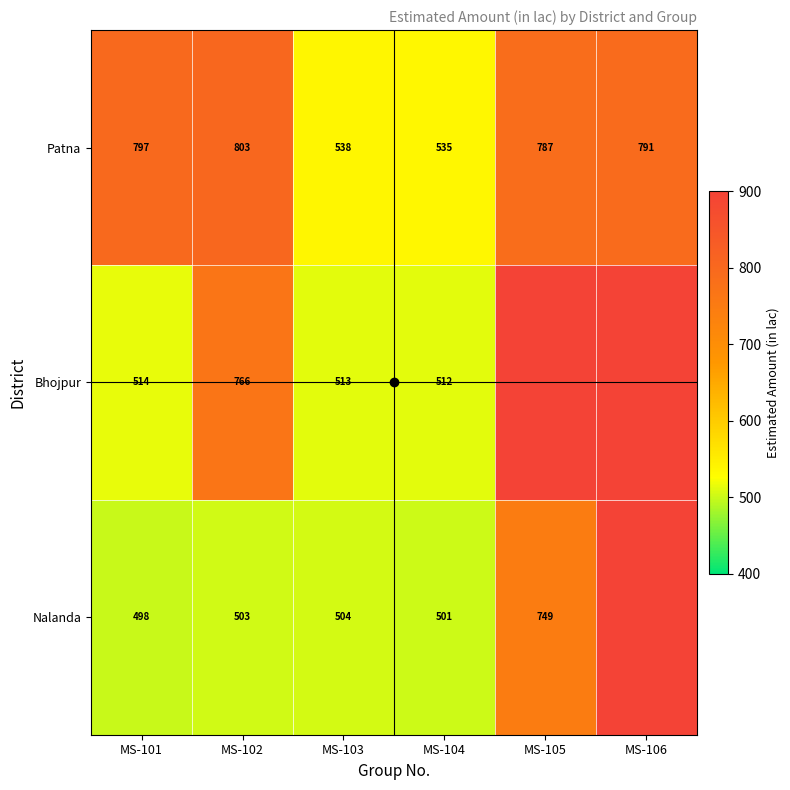

Where is Nalanda nearest to the value 623?

MS-103